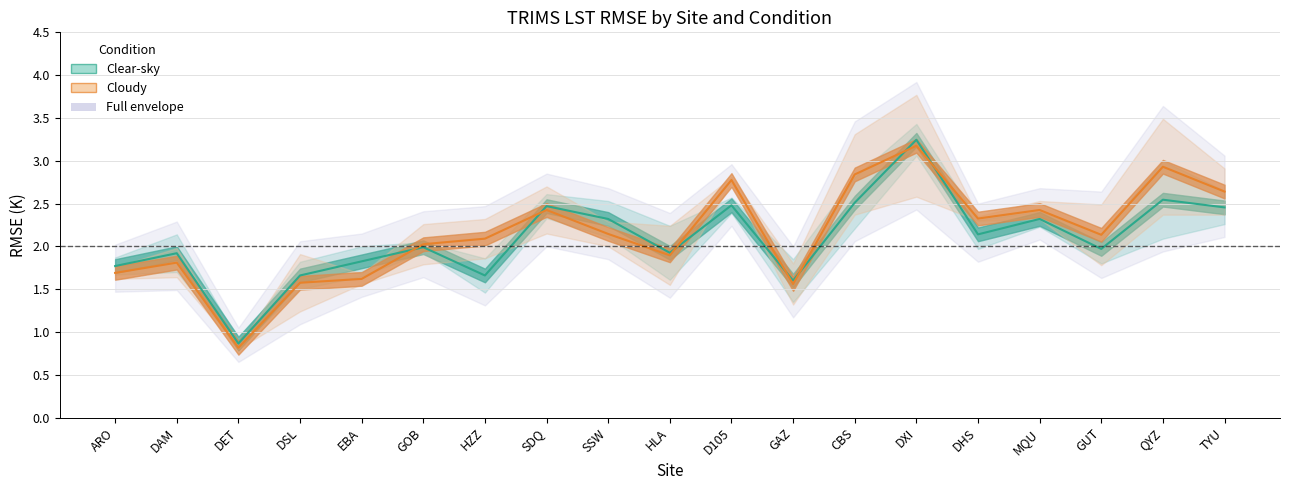

Between QYZ and ARO, which is larger?

QYZ